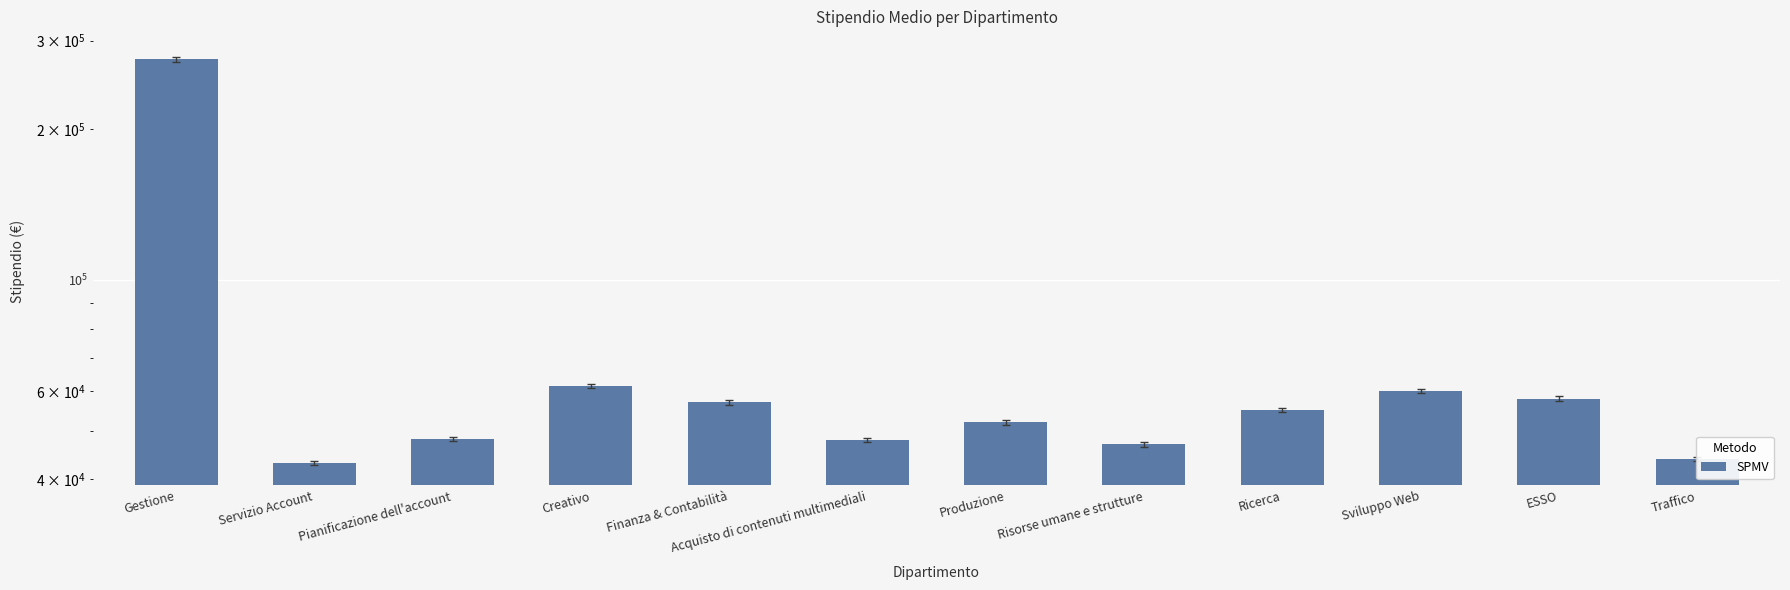

What is the sum of all values?

848973